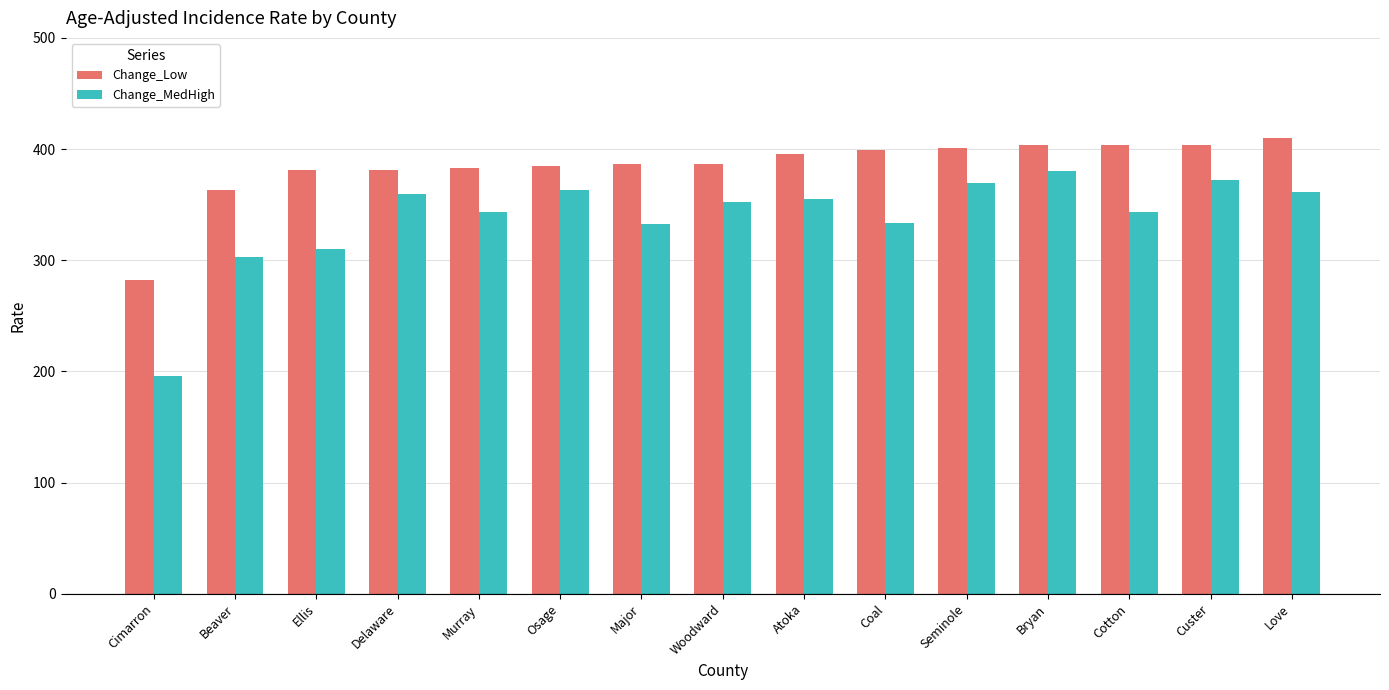

What is the sum of all Change_MedHigh values?

5075.0